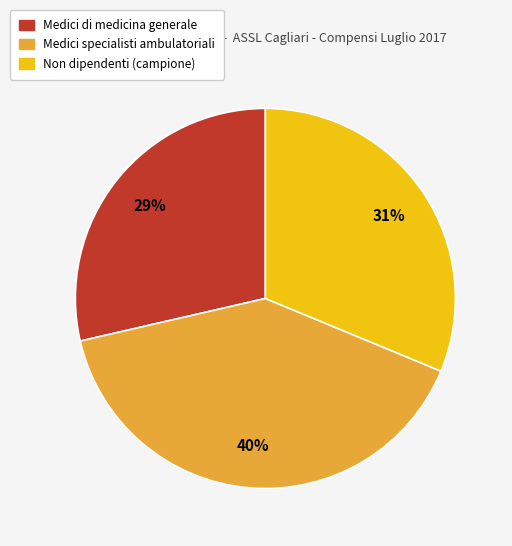

To the nearest percent, what is the average slice percentage?

33%